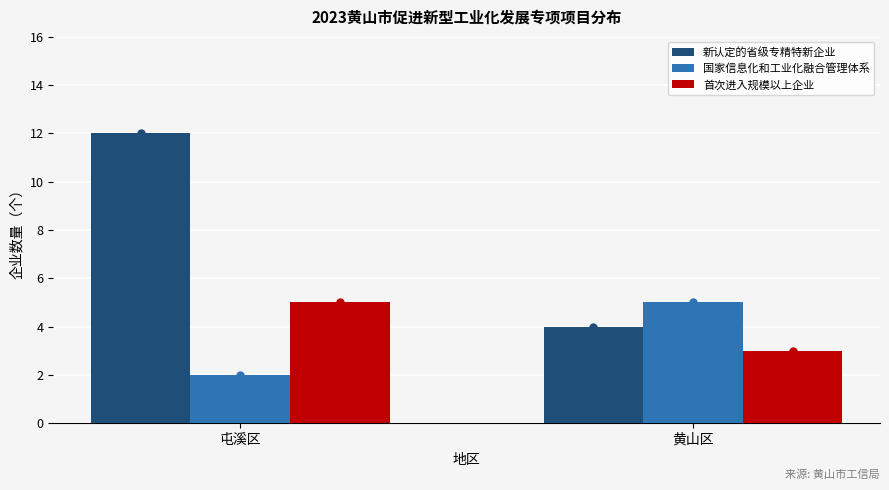

Between 屯溪区 and 黄山区, which series saw the biggest shift?

新认定的省级专精特新企业